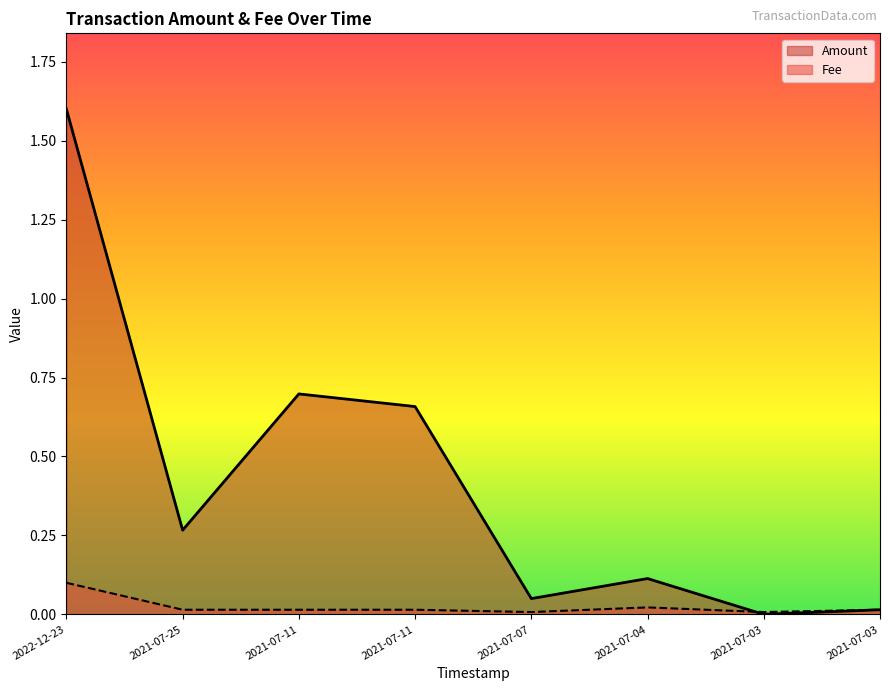

In Amount, how many points are higher than both neighbors (excluding endpoints)?

2